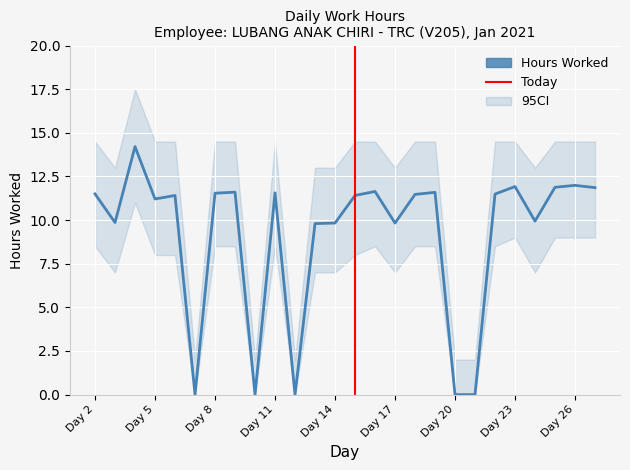

What is the difference between the second highest and second lowest values in the CI_upper series?

12.5